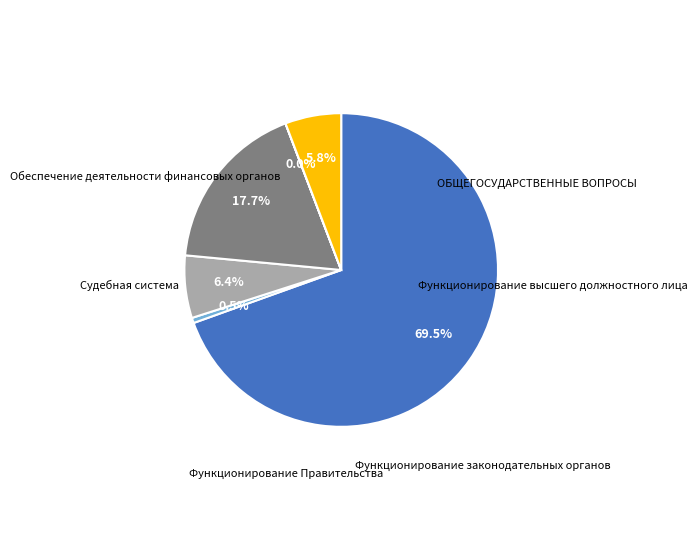

Is it true that Функционирование высшего должностного лица is 11% of the pie?

False